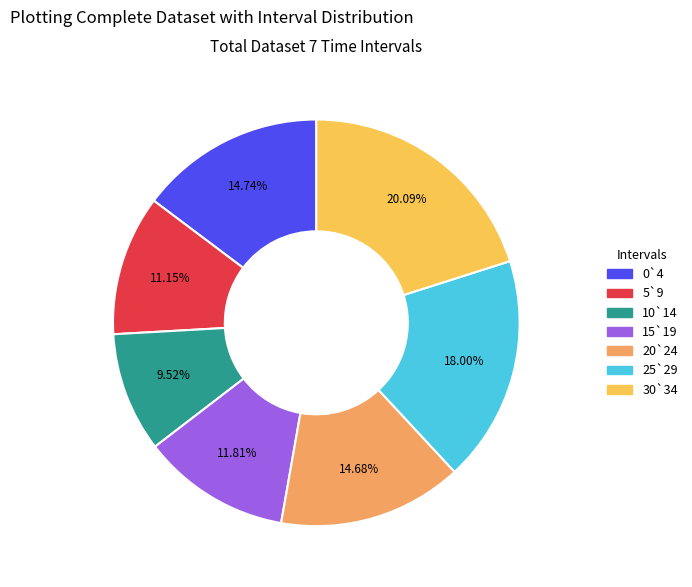

To the nearest percent, what is the difference between the 25`29 and 30`34 slice percentages?

2%